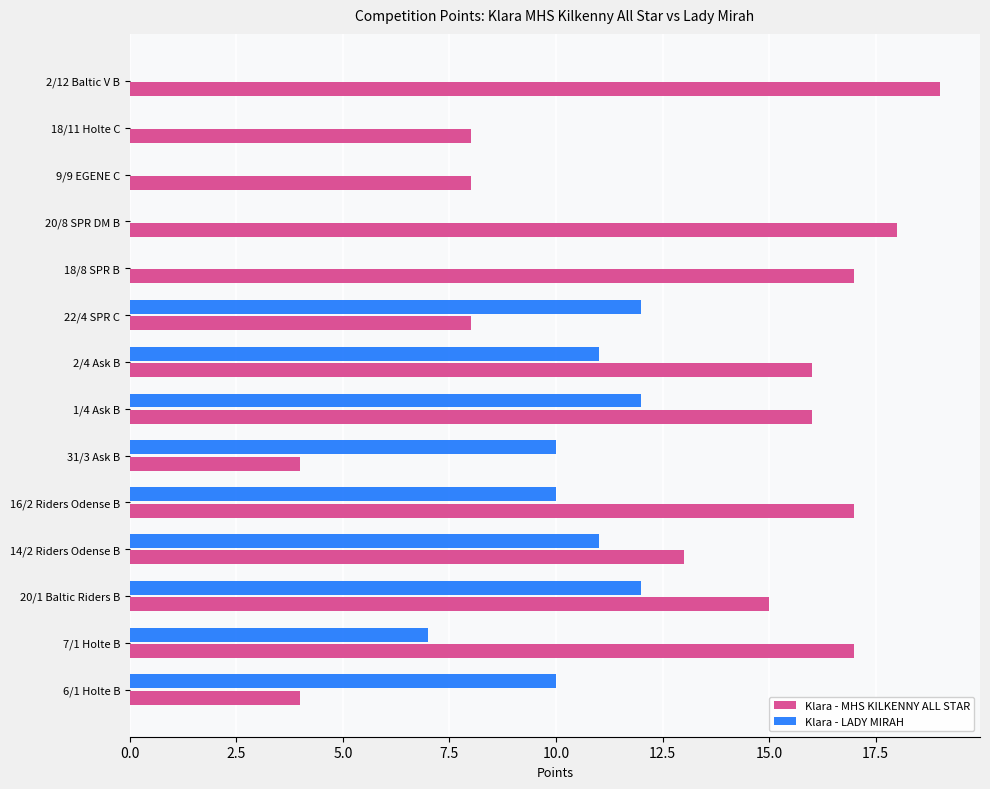

Which series has the largest total across all categories?

Klara - MHS KILKENNY ALL STAR